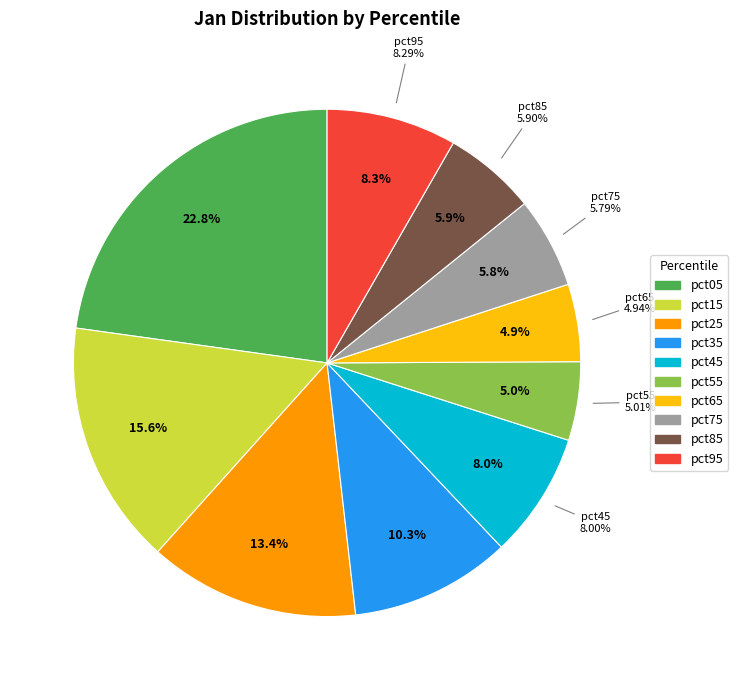

Which has a higher value, pct35 or pct25?

pct25